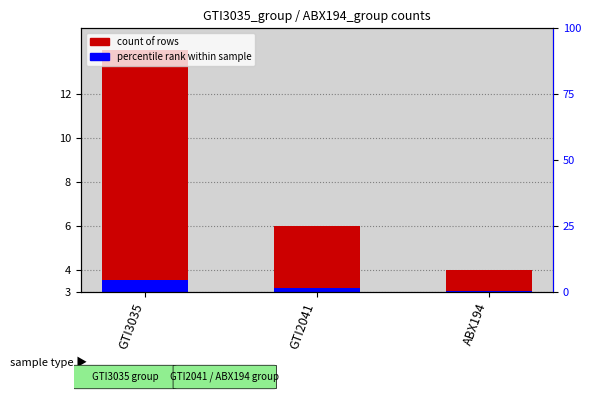

Are the bars grouped side by side (vs. stacked)?

Yes